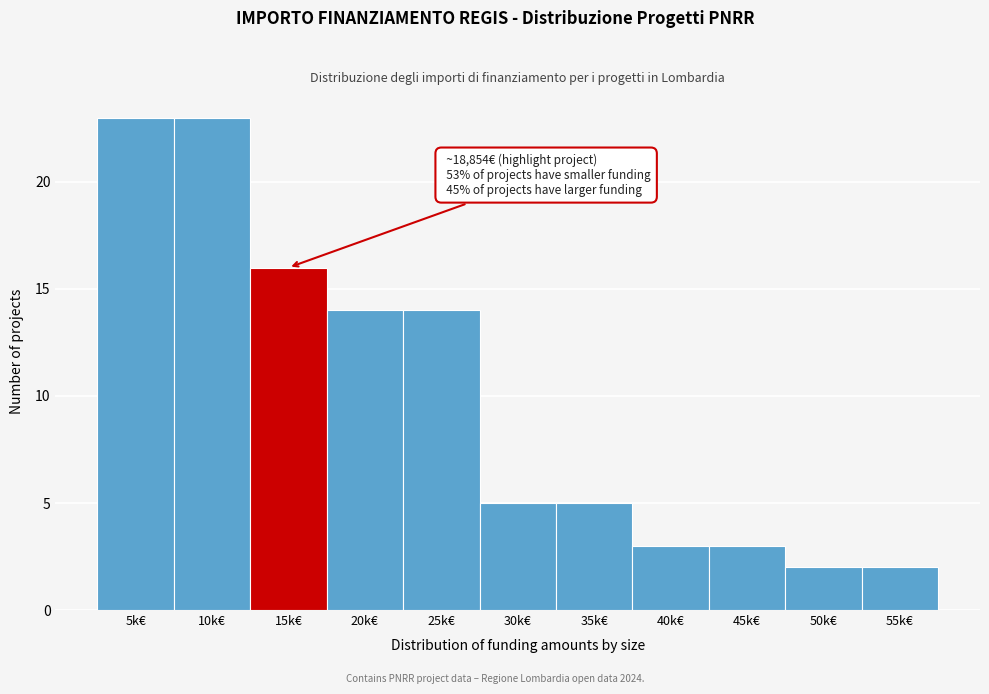

Reading left to right, what are all the values shown in this chart?

23	23	16	14	14	5	5	3	3	2	2